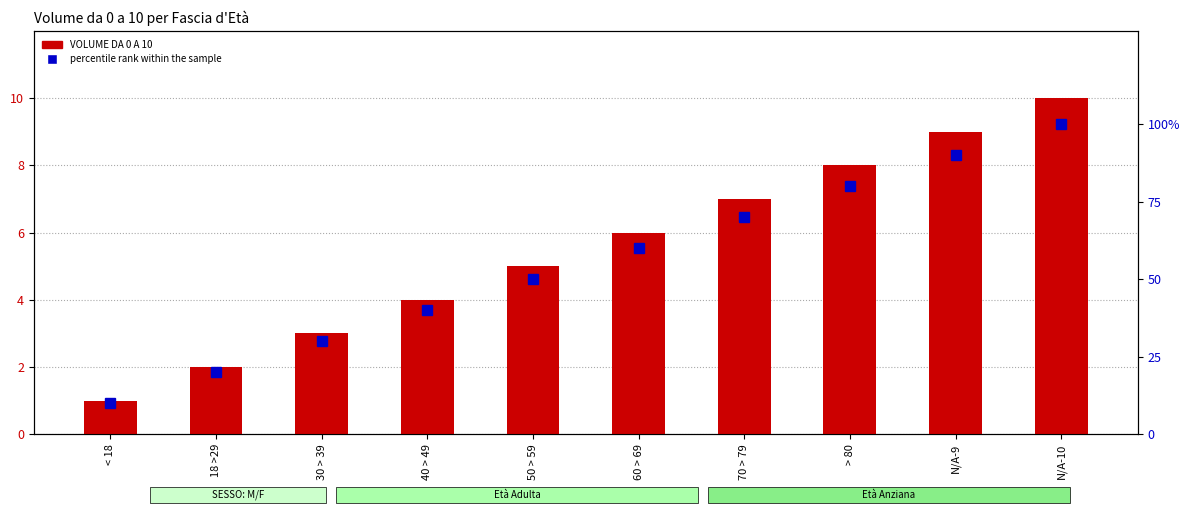

What is the sum of the VOLUME DA 0 A 10 values at 70 > 79 and 18 >29?

9